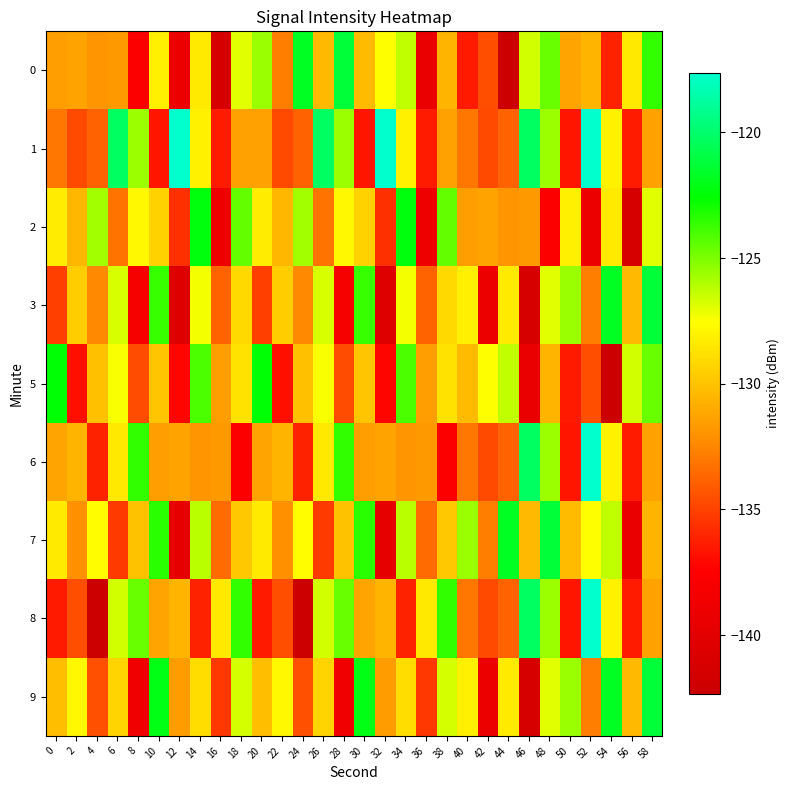

What is the spread (max minus min) of values at 22?

9.0